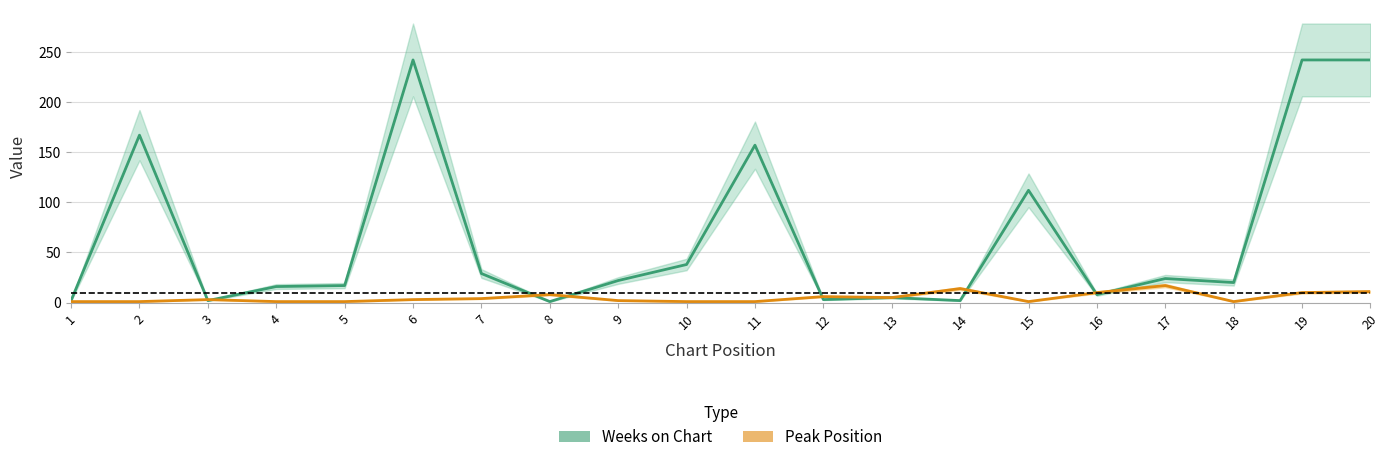

Is this an area chart (filled region under the line)?

No